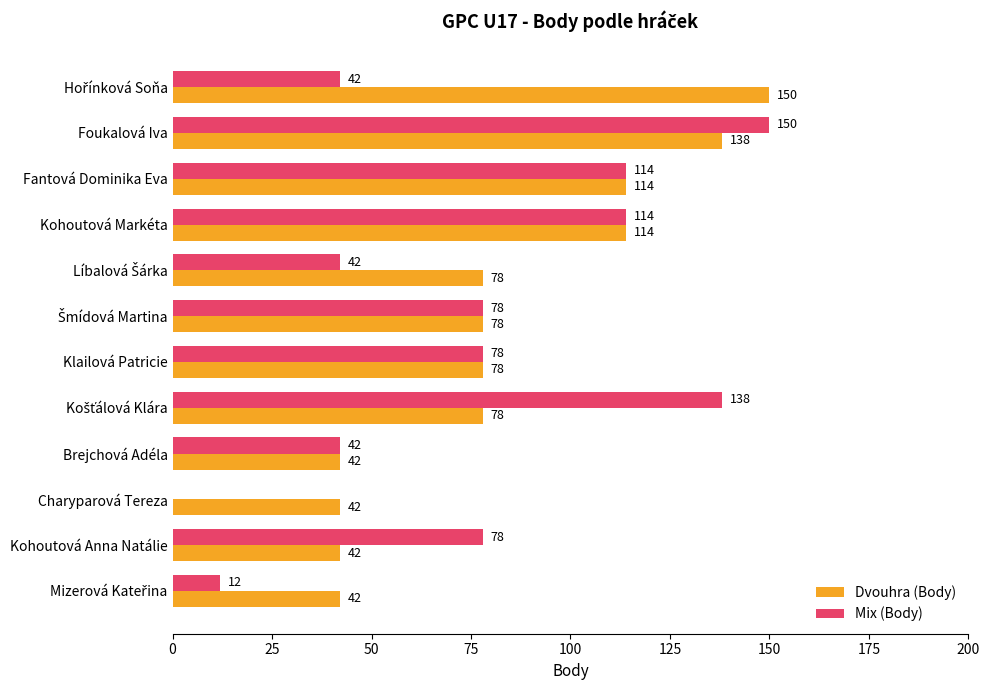

The value of Dvouhra (Body) at Klailová Patricie is 78. True or false?

True